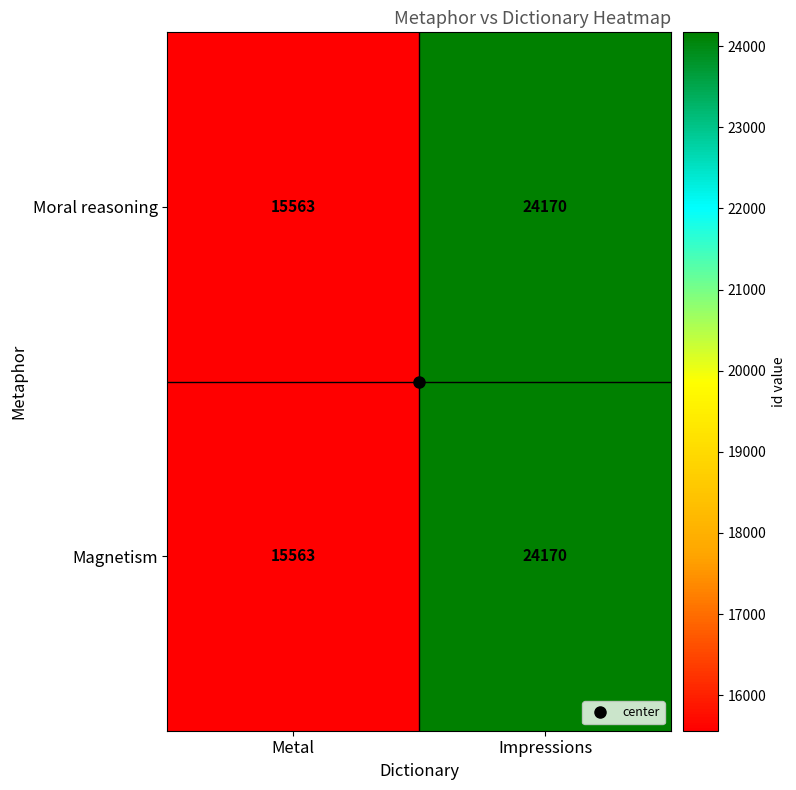

The value of Moral reasoning at Impressions is 43410. True or false?

False